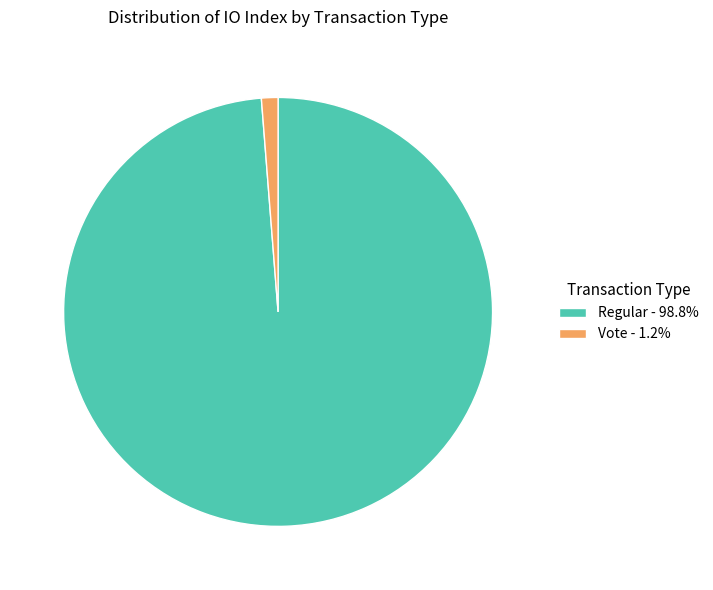

How many slices are in this pie chart?

2